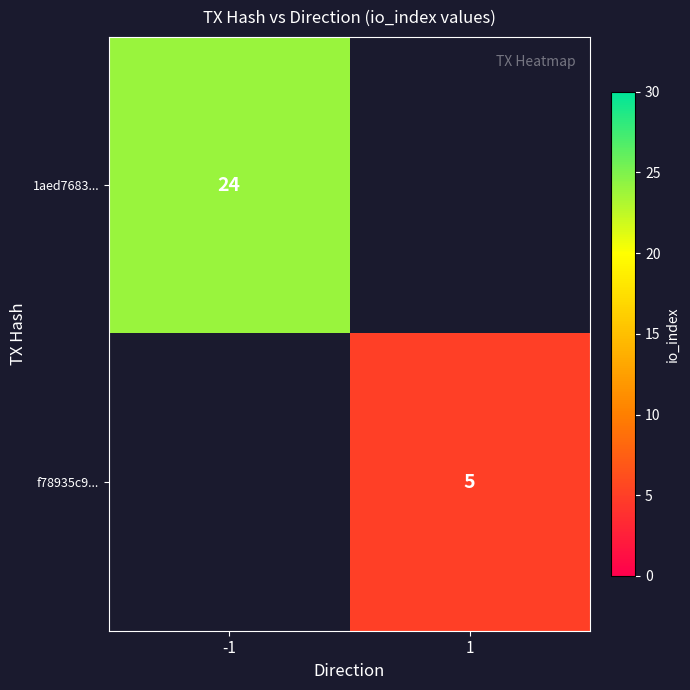

The f78935c9... series shows 9 at 1. True or false?

False